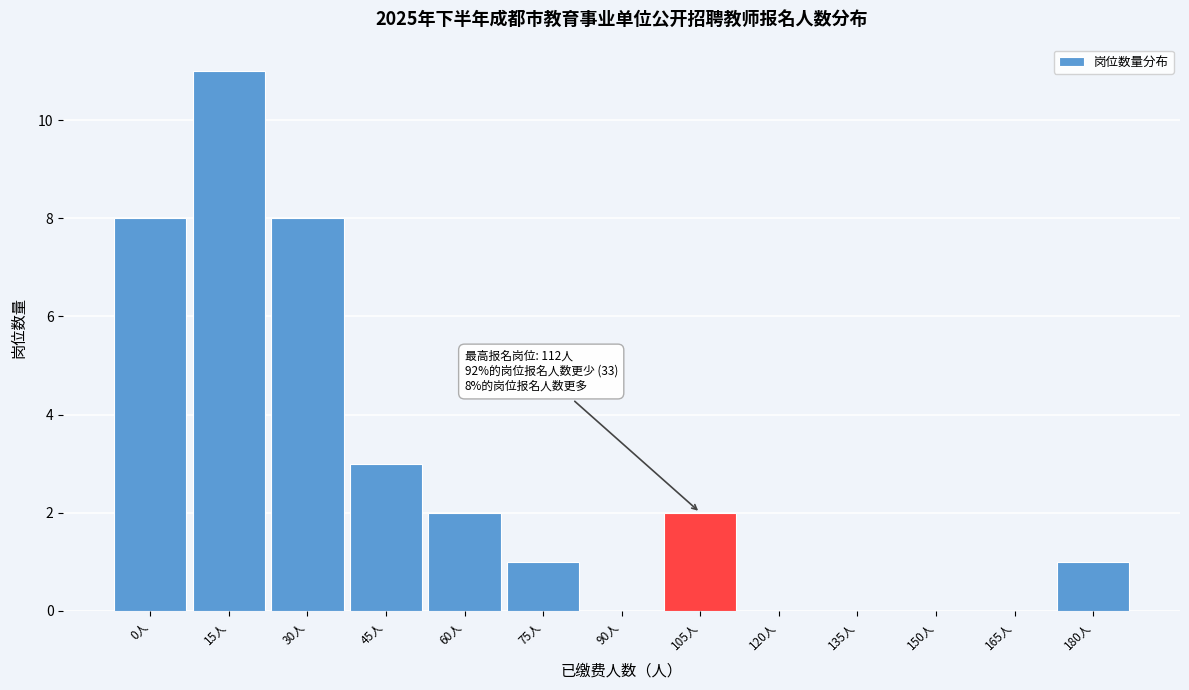

What is the change in value from 0人 to 150人?

-8